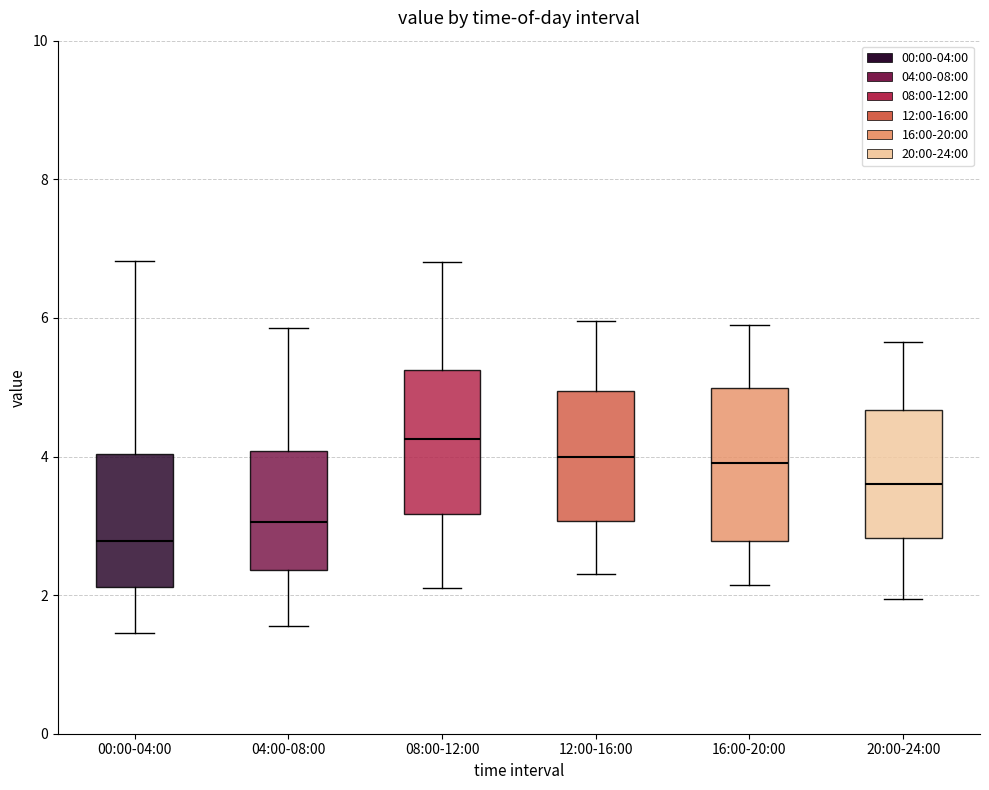

Which box's median line is the highest?

08:00-12:00